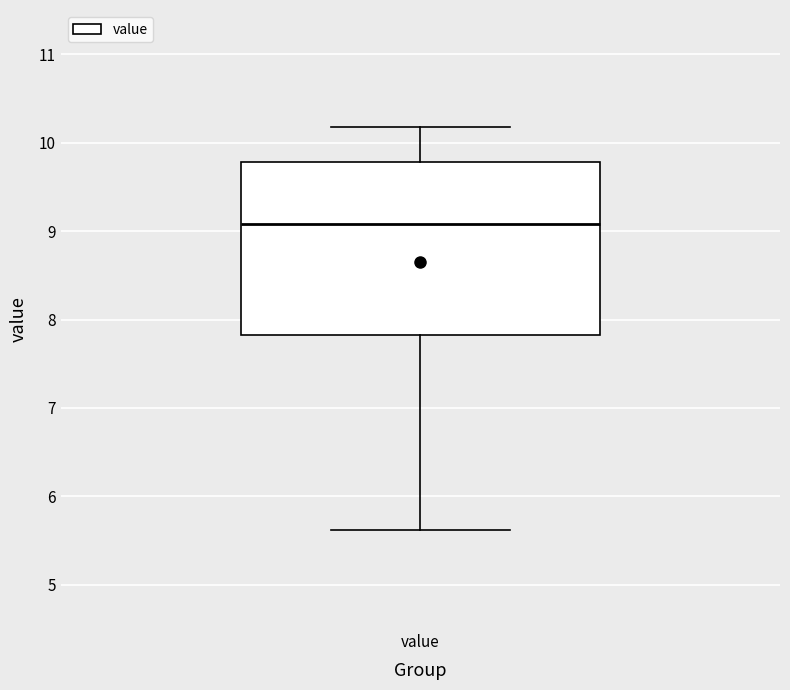

Read this box plot against the y-axis: the position of the median line, the range covered by the box, and the ends of both whiskers. The values are not printed on the chart, so give them approximately, as read against the axis.

median 9.1, box 7.8 to 9.8, whiskers 5.6 to 10.2